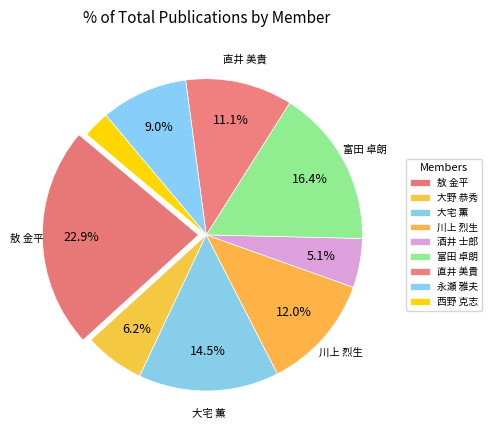

Is it true that 永瀬 雅夫 is 9% of the pie?

True